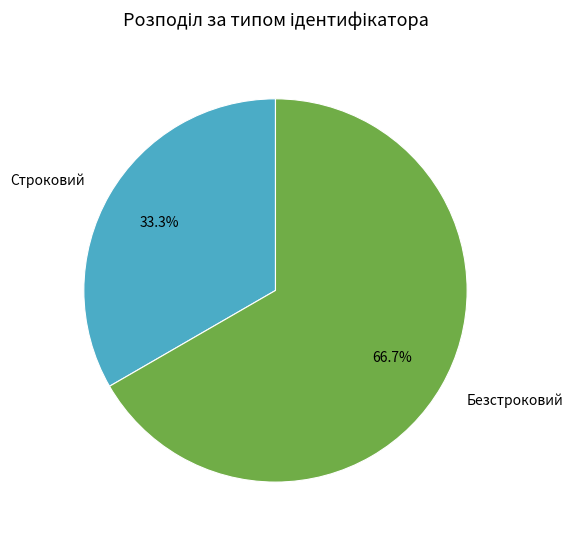

Approximately how many times larger is the value at Безстроковий compared to Строковий?

2.0